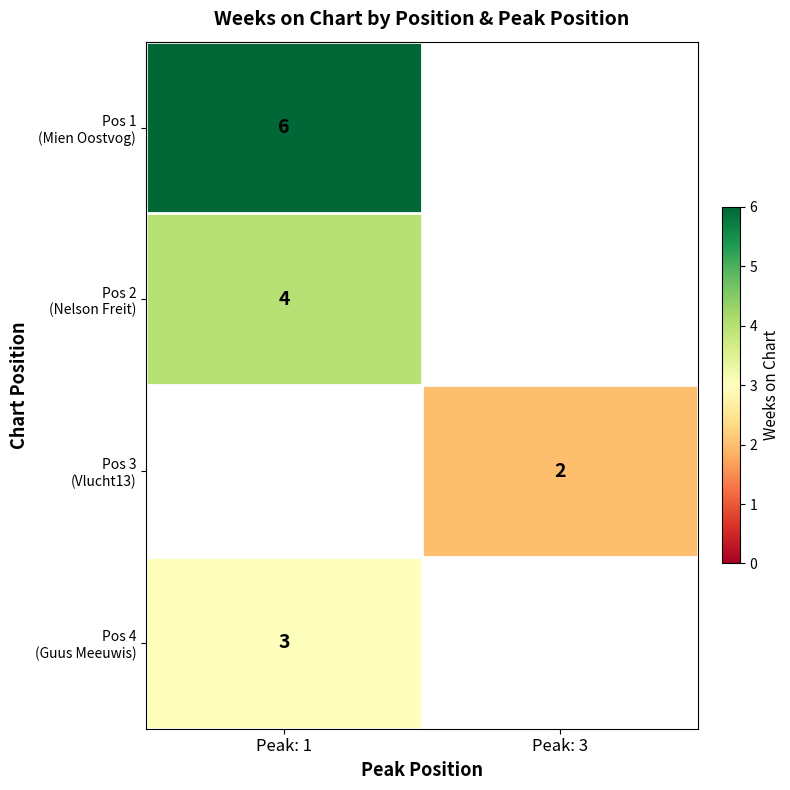

Which series has the widest spread of values?

Pos 1 (Mien Oostvog)